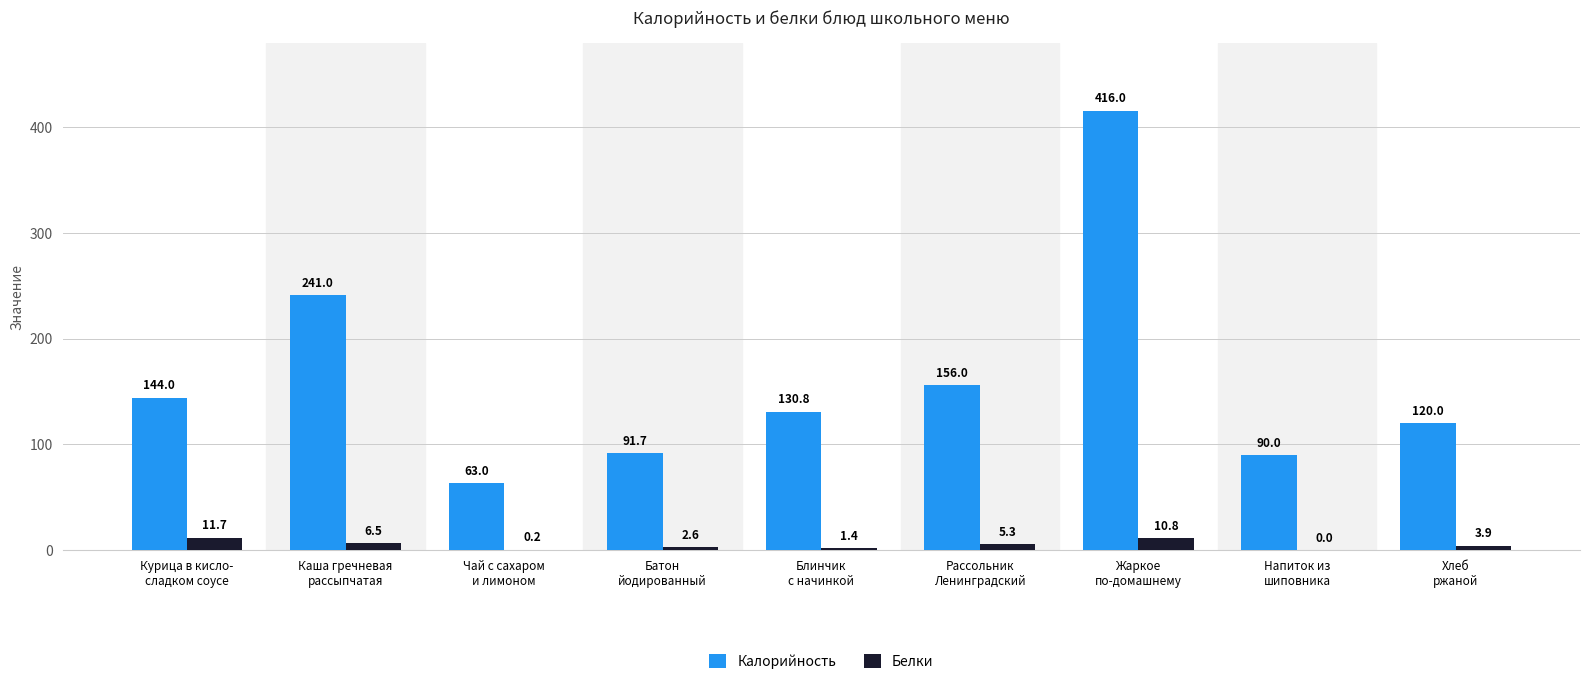

Between Курица в кисло-
сладком соусе and Чай с сахаром
и лимоном, which series saw the biggest shift?

Калорийность